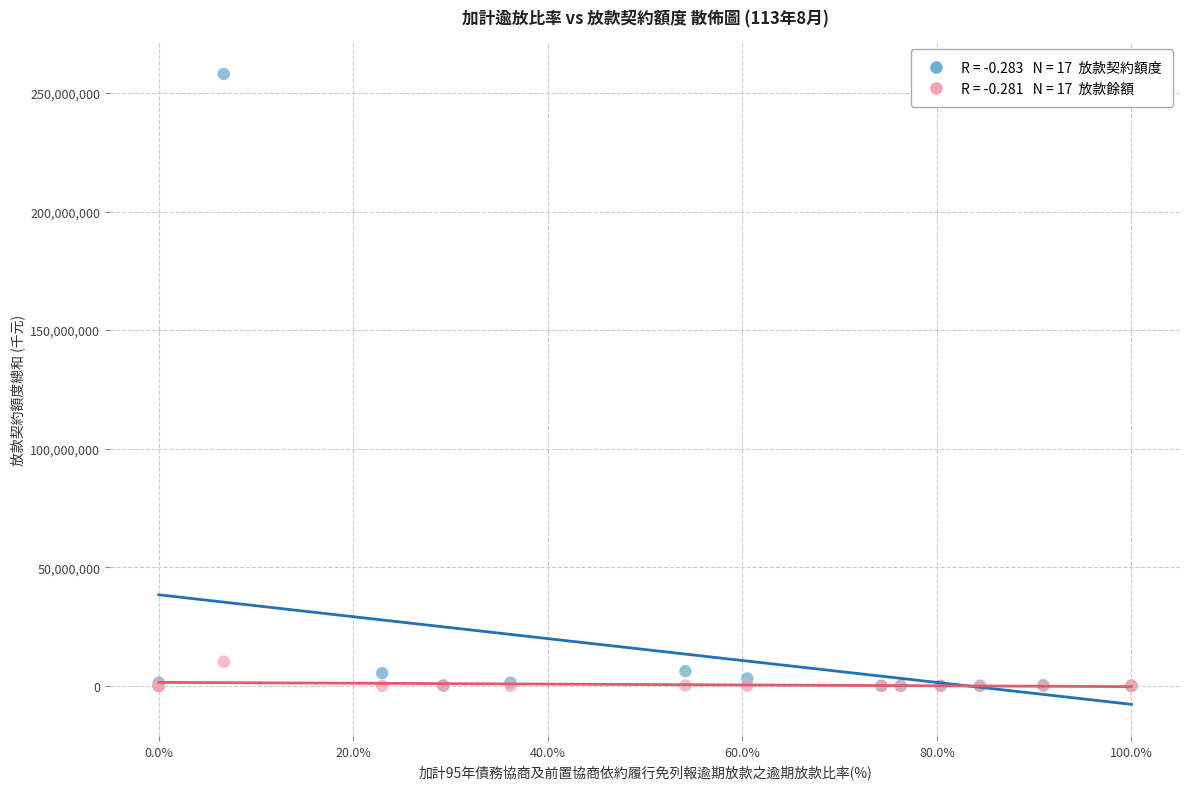

Across all series, what Y value is closest to 128991569?

10161542